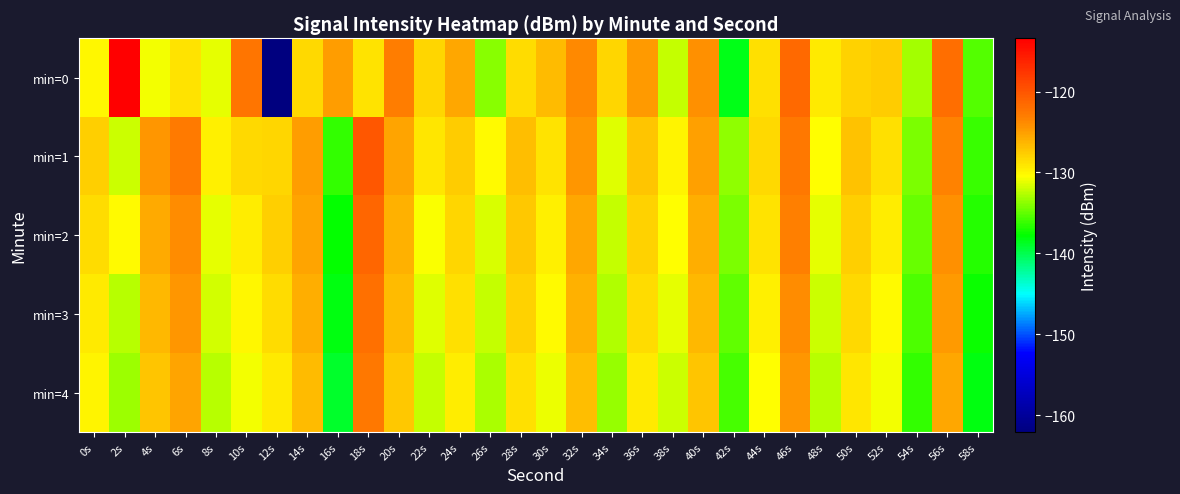

What is the spread (max minus min) of values at 20s?

4.3